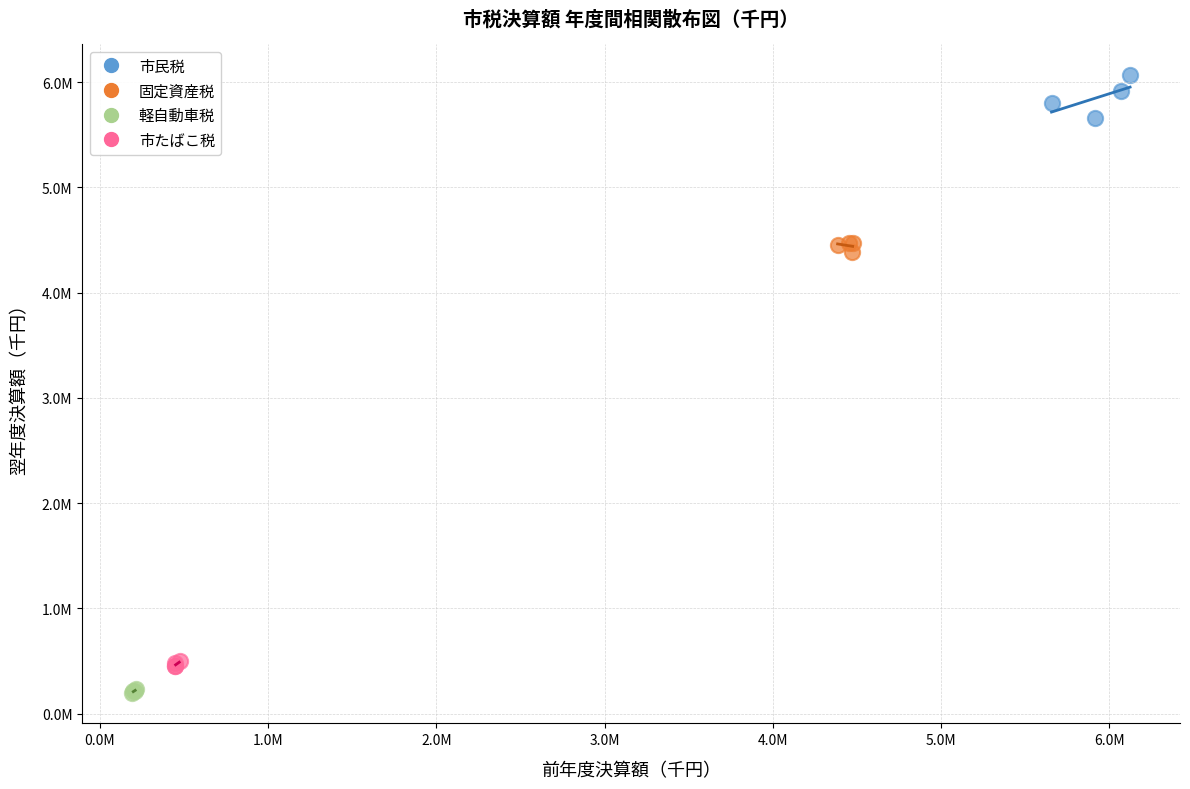

What are all the series names shown in the legend?

市民税, 固定資産税, 軽自動車税, 市たばこ税